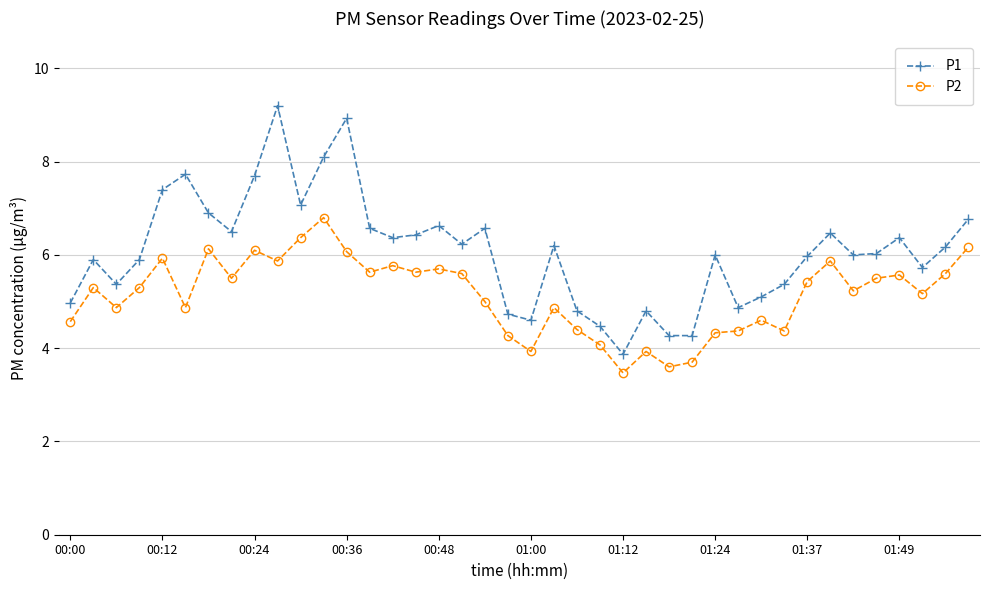

Which series has the widest spread of values?

P1